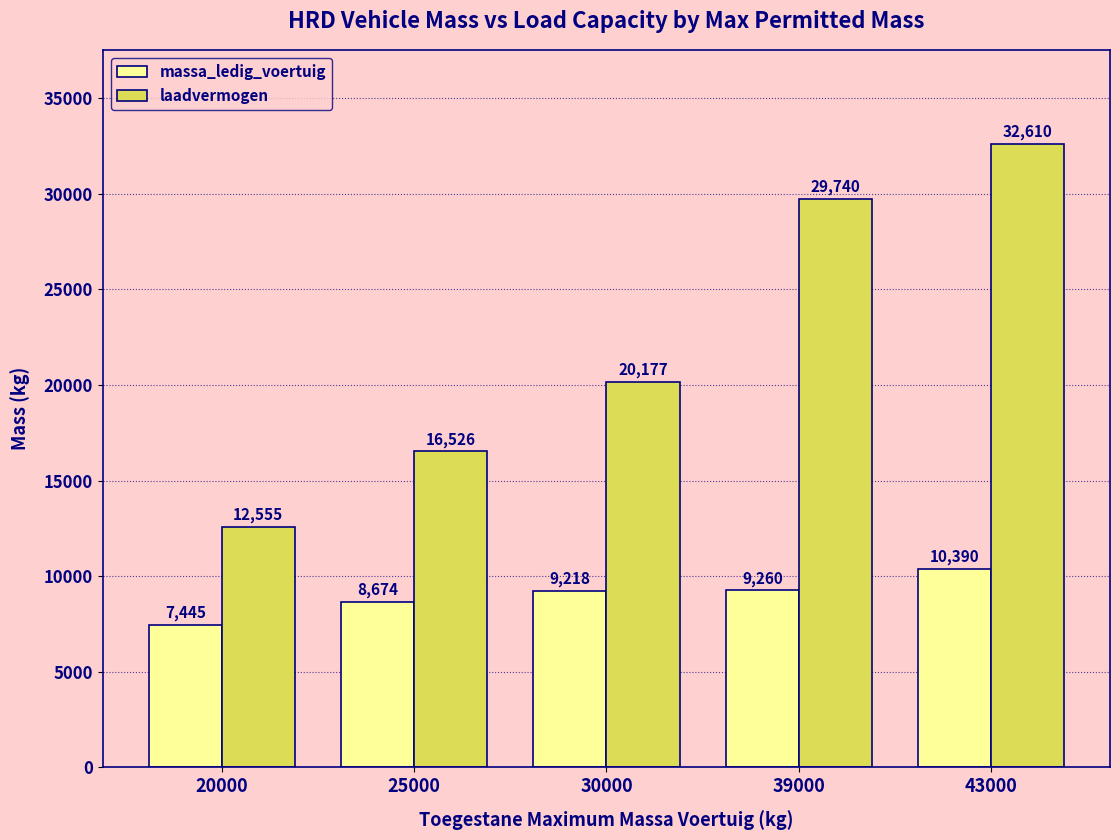

At how many categories does at least one series exceed 16198?

4